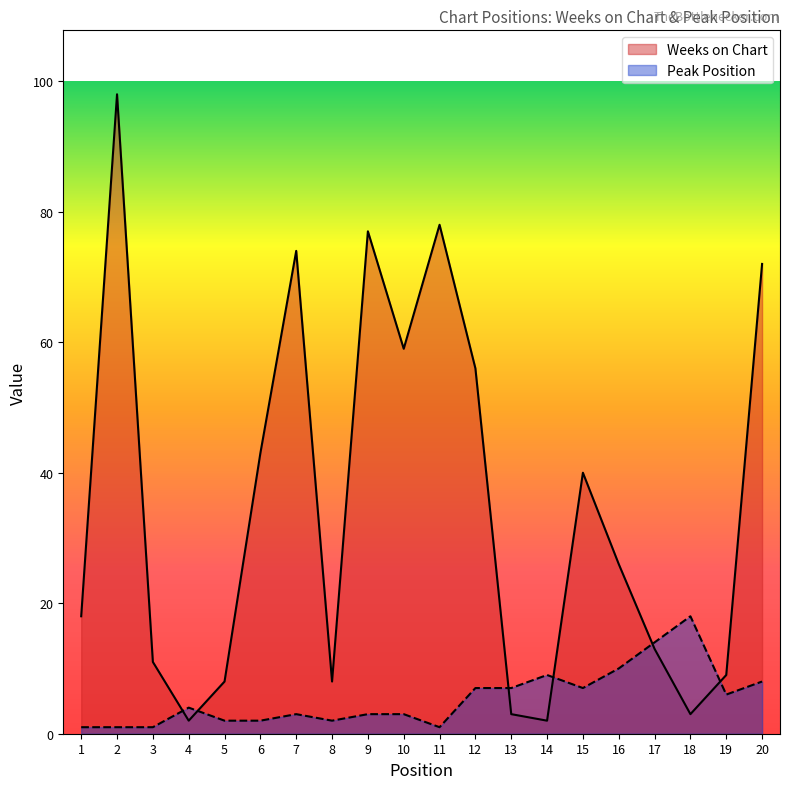

What is the total value across all series at 6?

45